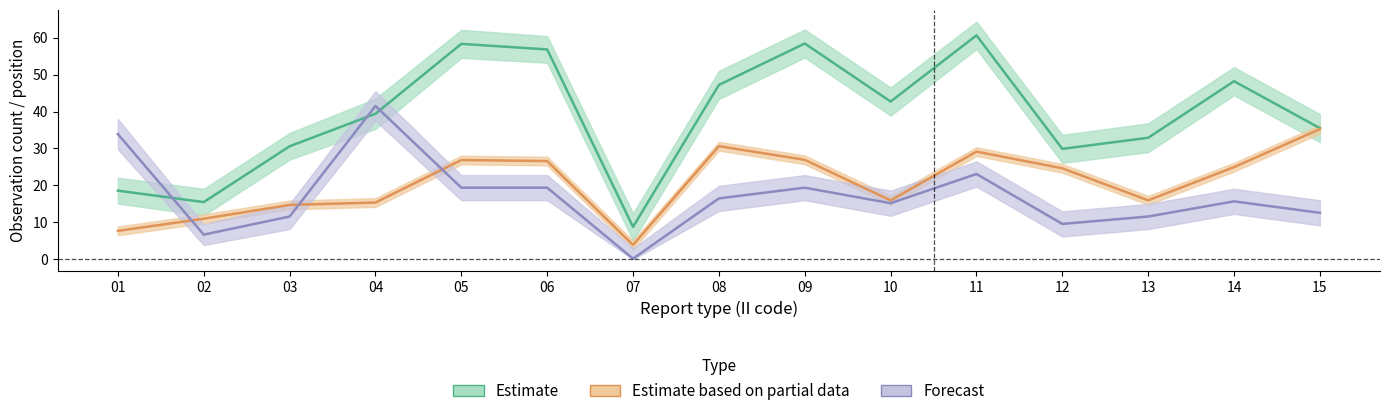

What is the total value across all series at 01?

60.2